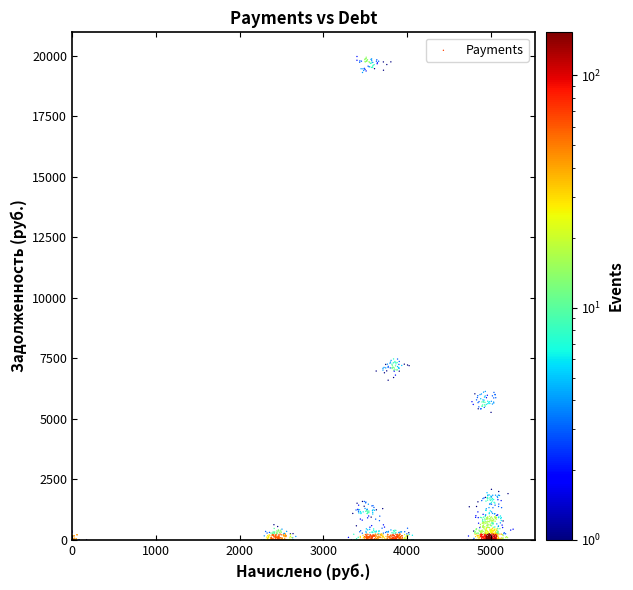

What is the range of Y values (max minus min)?

19959.3